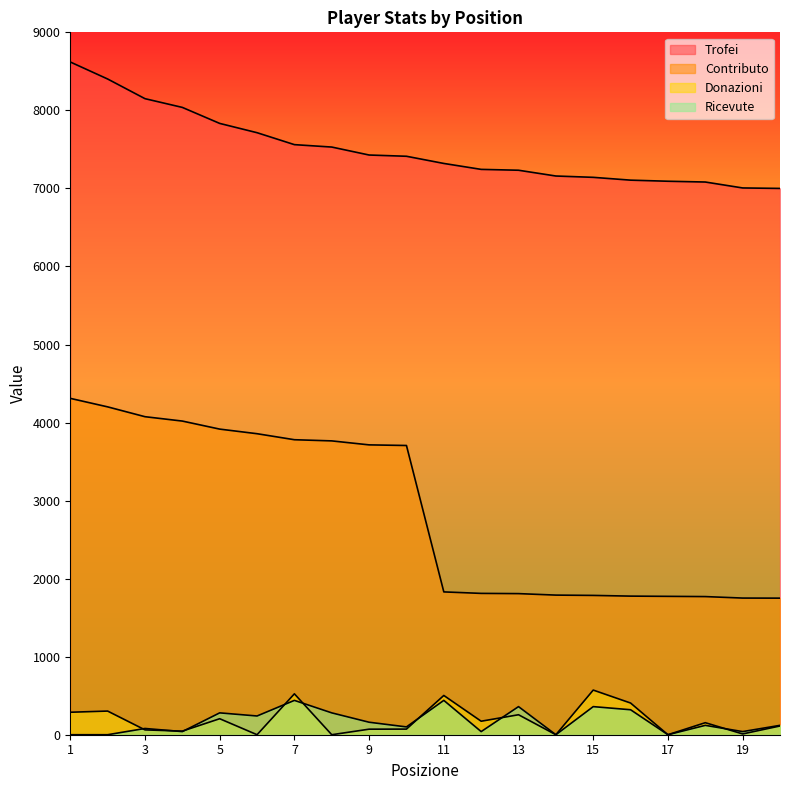

At which category is the sum across all series the highest?

1